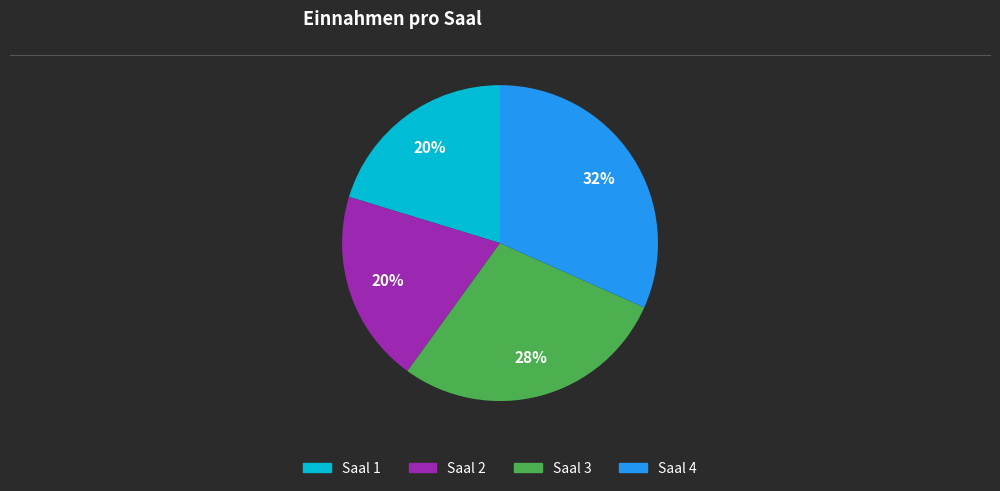

Is it true that Saal 4 is 23% of the pie?

False